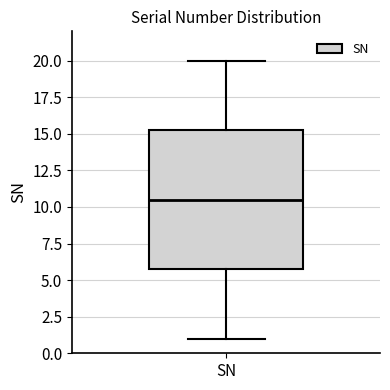

Transcribe this box plot: give where the median line is, the range the box spans, and where the two whiskers end, as read against the y-axis. The values are not printed on the chart, so give them approximately, as read against the axis.

median 10.5, box 6.0 to 15.5, whiskers 1.0 to 20.0